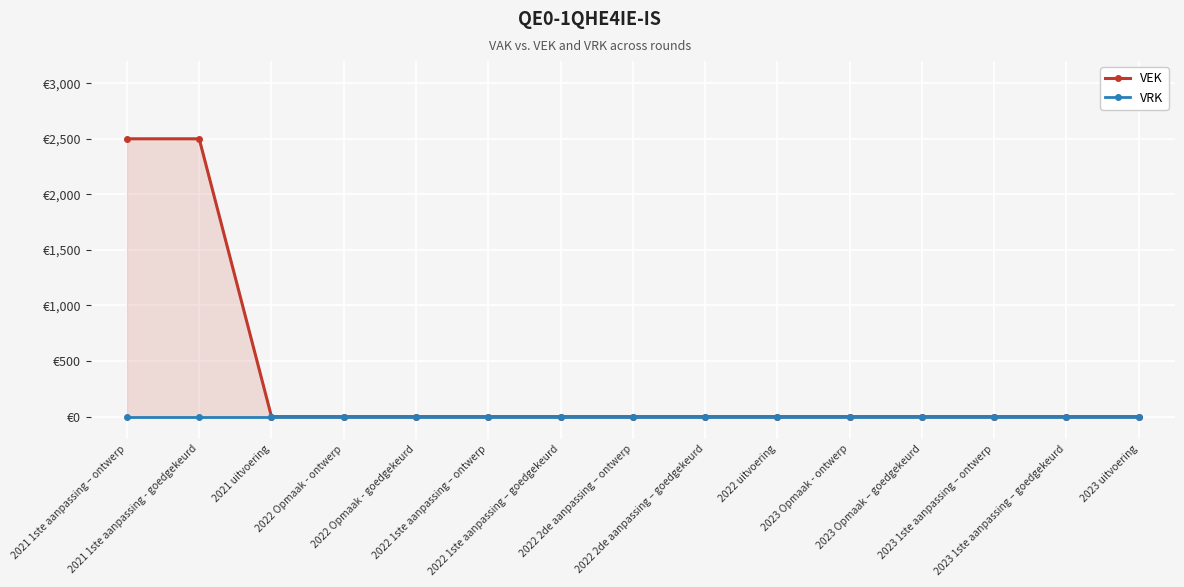

True or false: VEK has a value of -1700 at 2022 uitvoering.

False